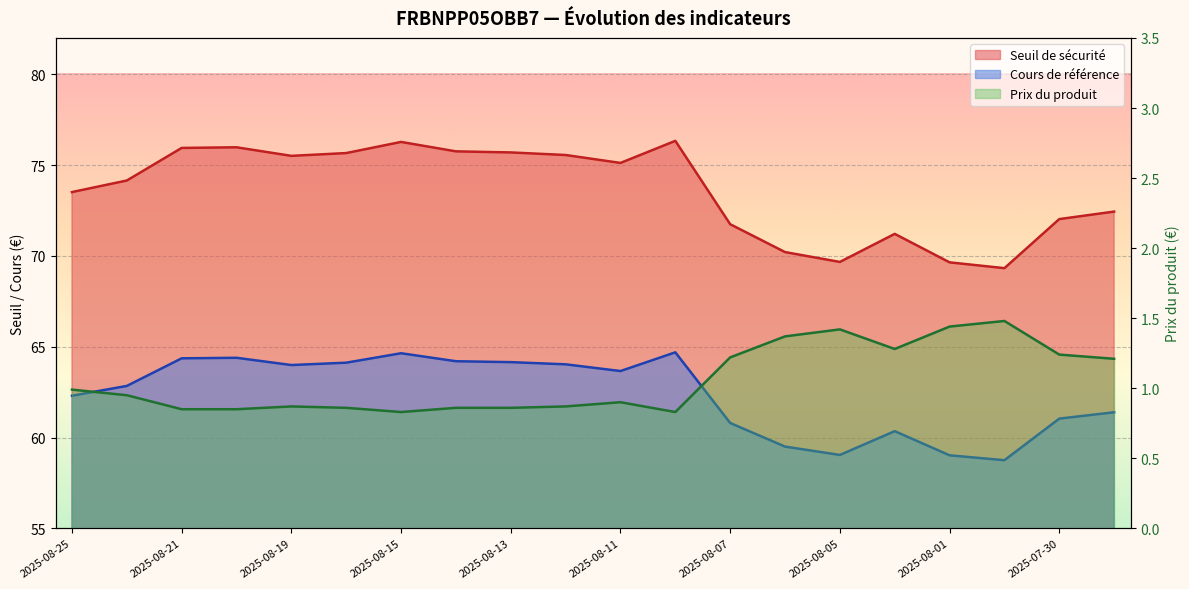

What is the lowest value of the Seuil de sécurité series?

69.3